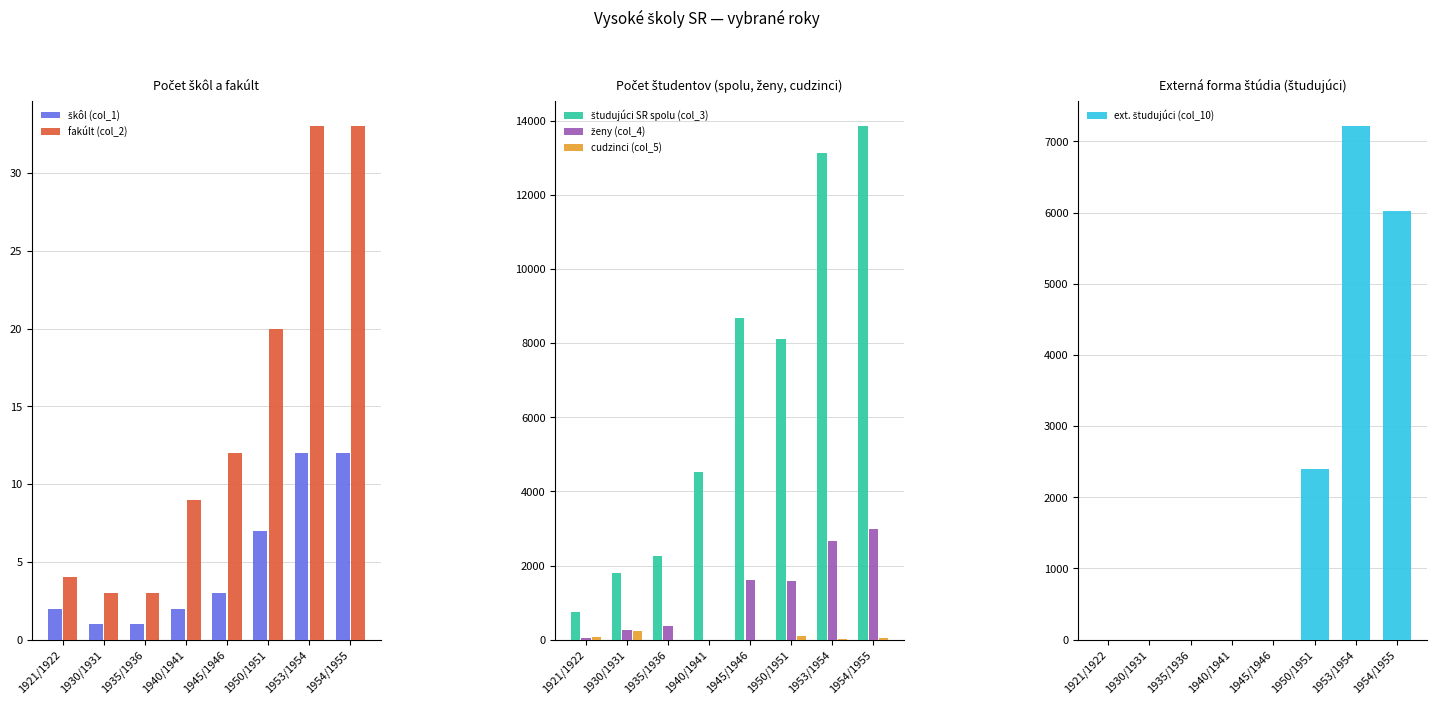

How many positive values does the cudzinci (col_5) series have?

5